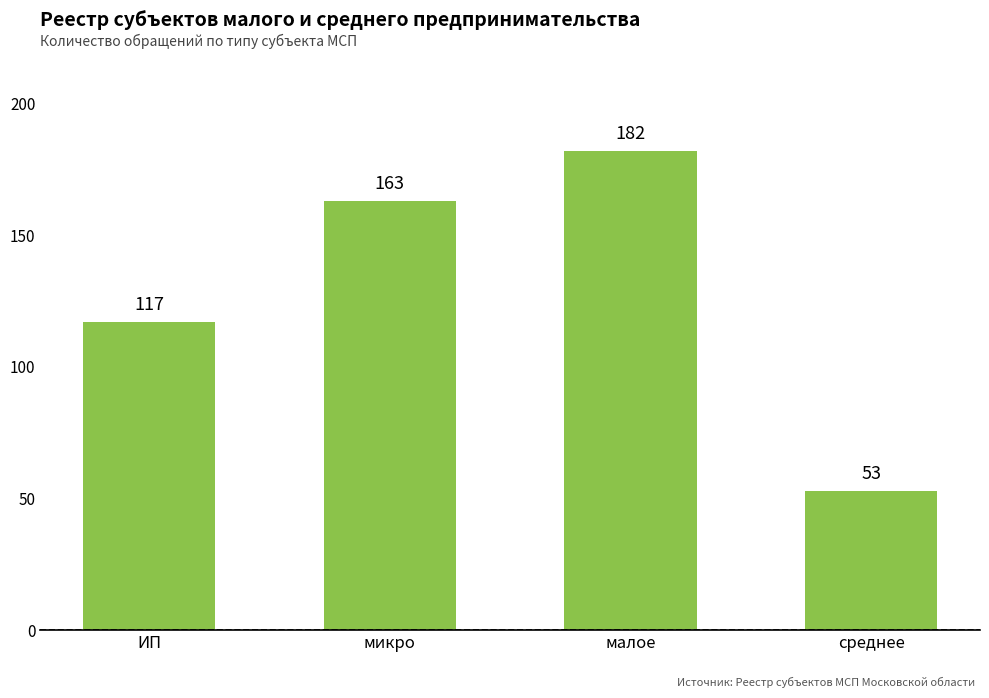

How many distinct data groups are displayed?

1